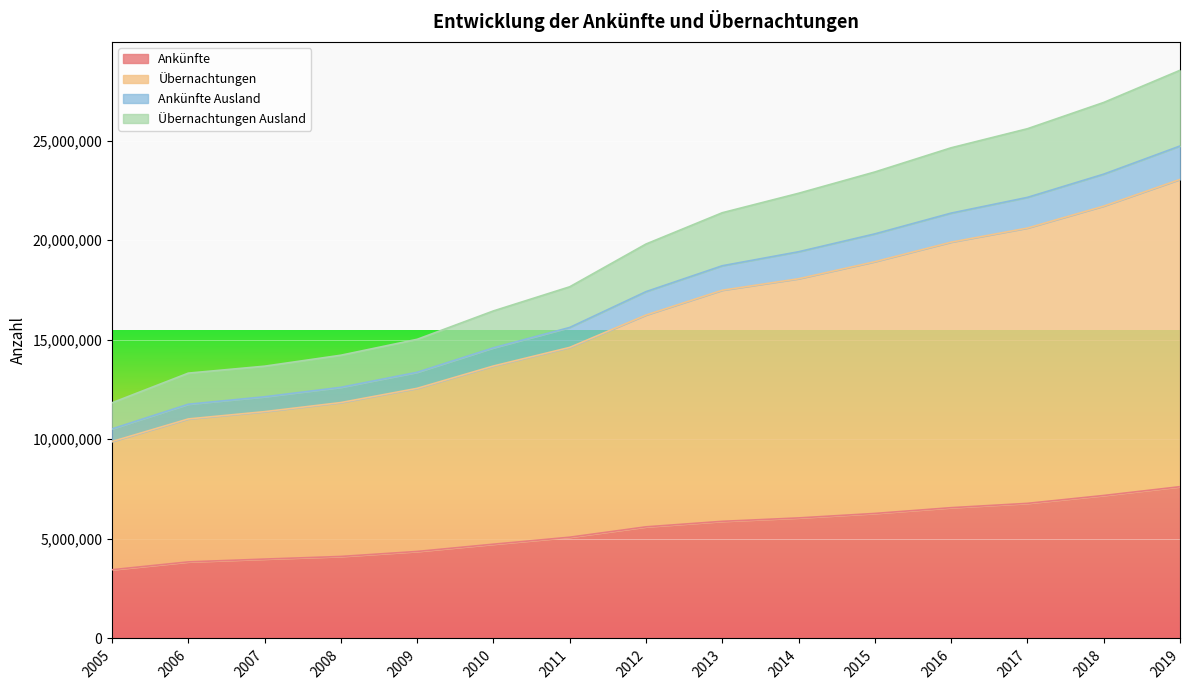

What is the difference between the highest and lowest values at 2016?

18069642